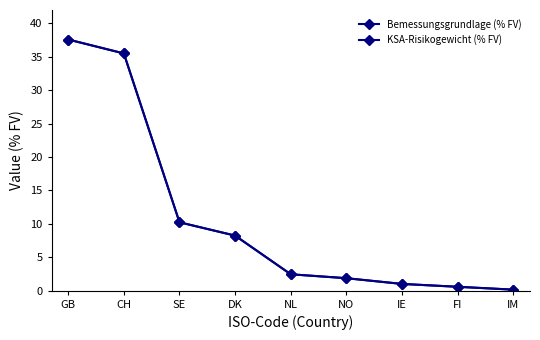

What is the approximate value of KSA-Risikogewicht (% FV) at CH?

35.5